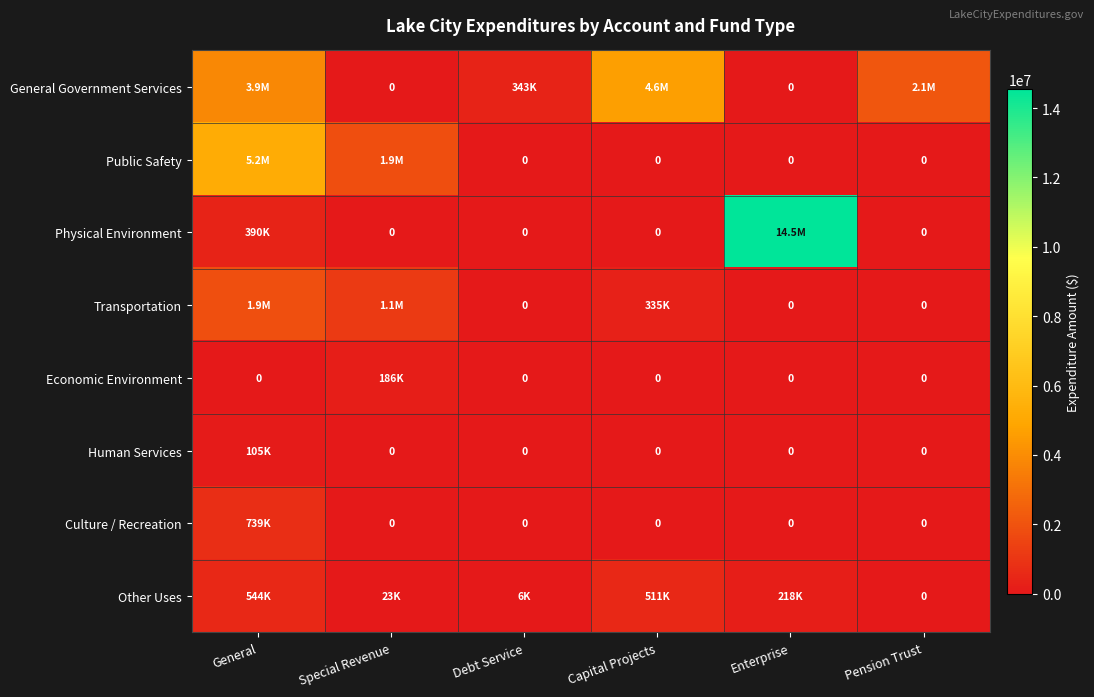

Which category has the lowest value across all series?

Special Revenue